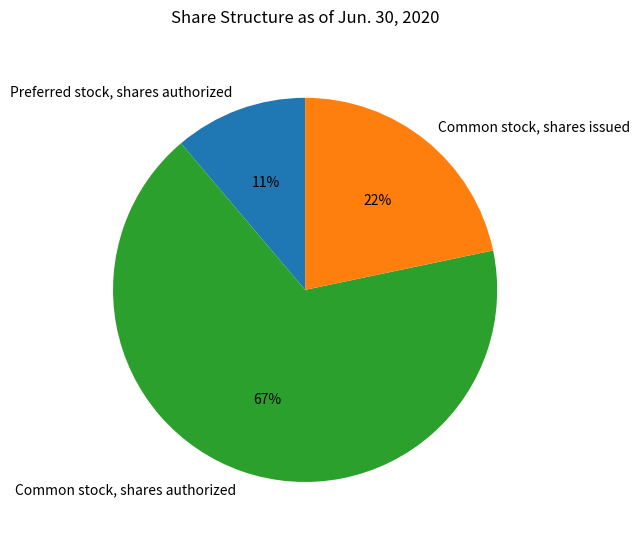

What is the smallest slice in the pie chart?

Preferred stock, shares authorized